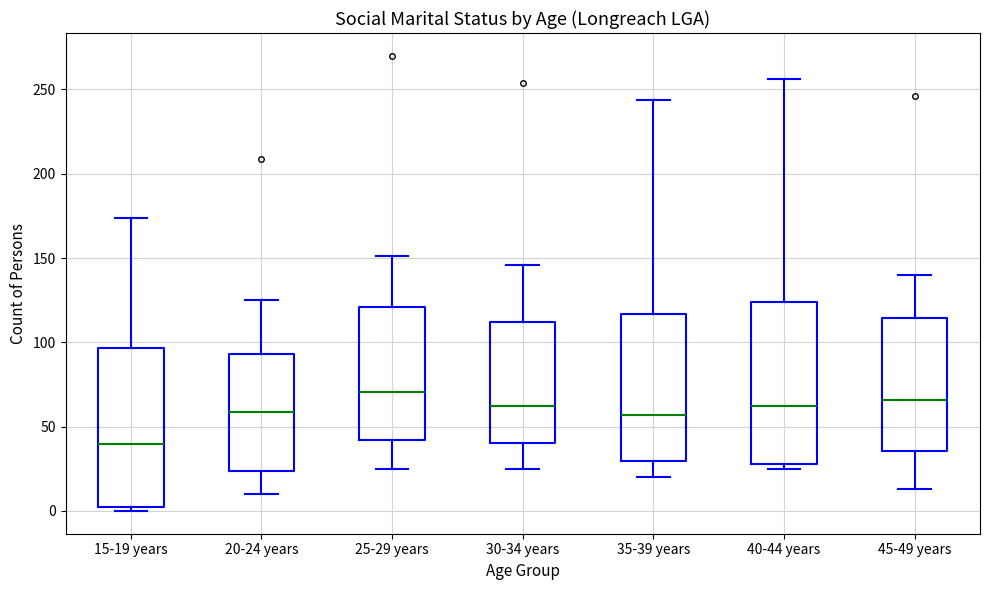

Reading left to right, read every box against the y-axis: the position of its median line, the range the box covers, and the ends of its whiskers. The values are not printed on the chart, so give them approximately, as read against the axis.

15-19 years: median 40, box 0 to 95, whiskers 0 (just below the box's lower edge) to 175
20-24 years: median 60, box 25 to 95, whiskers 10 to 125
25-29 years: median 70, box 40 to 120, whiskers 25 to 150
30-34 years: median 65, box 40 to 110, whiskers 25 to 145
35-39 years: median 55, box 30 to 115, whiskers 20 to 245
40-44 years: median 60, box 30 to 125, whiskers 25 to 255
45-49 years: median 65, box 35 to 115, whiskers 15 to 140